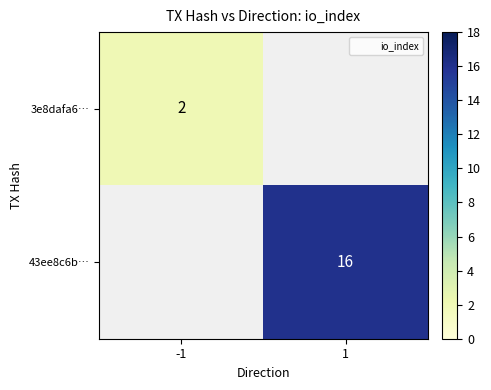

Is the value of 3e8dafa6… at -1 greater than the value of 43ee8c6b… at 1?

No